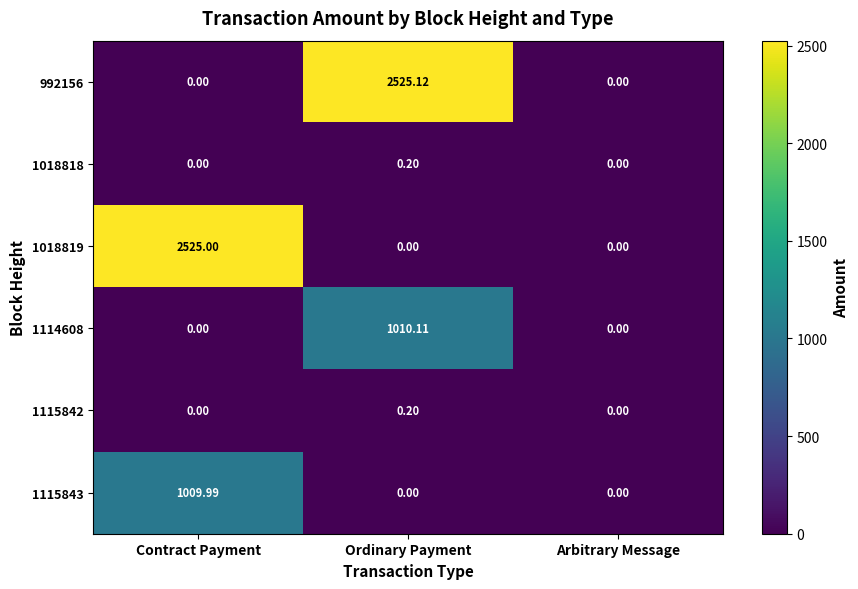

What is the spread (max minus min) of values at Contract Payment?

2525.0